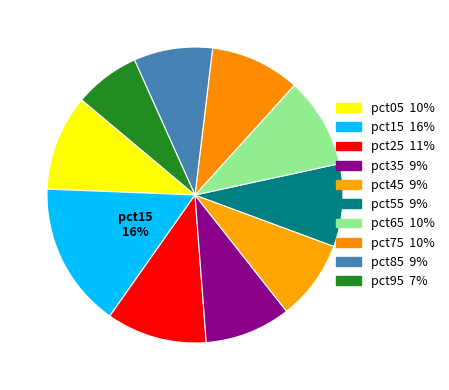

Is it true that pct55 is 9% of the pie?

True